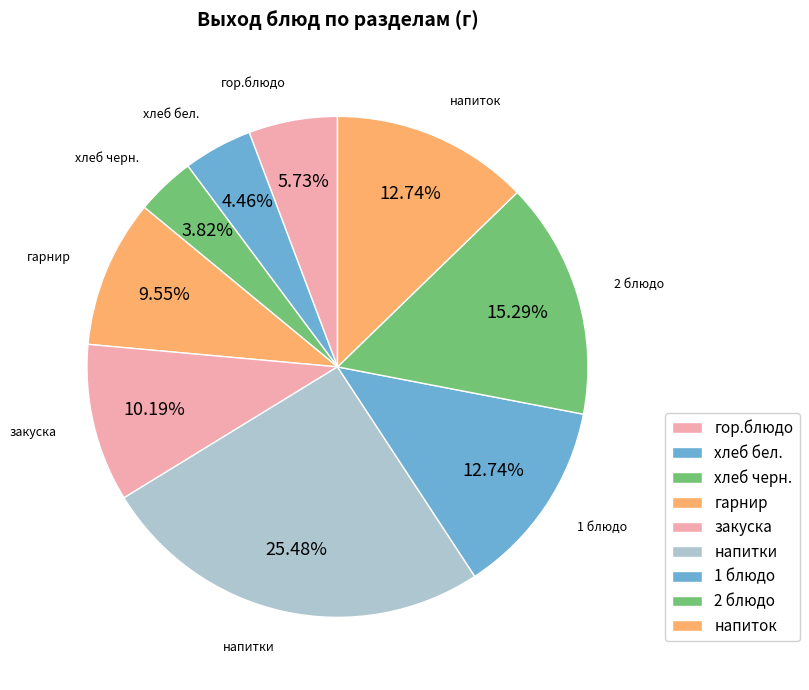

Count the number of slices in the pie.

9